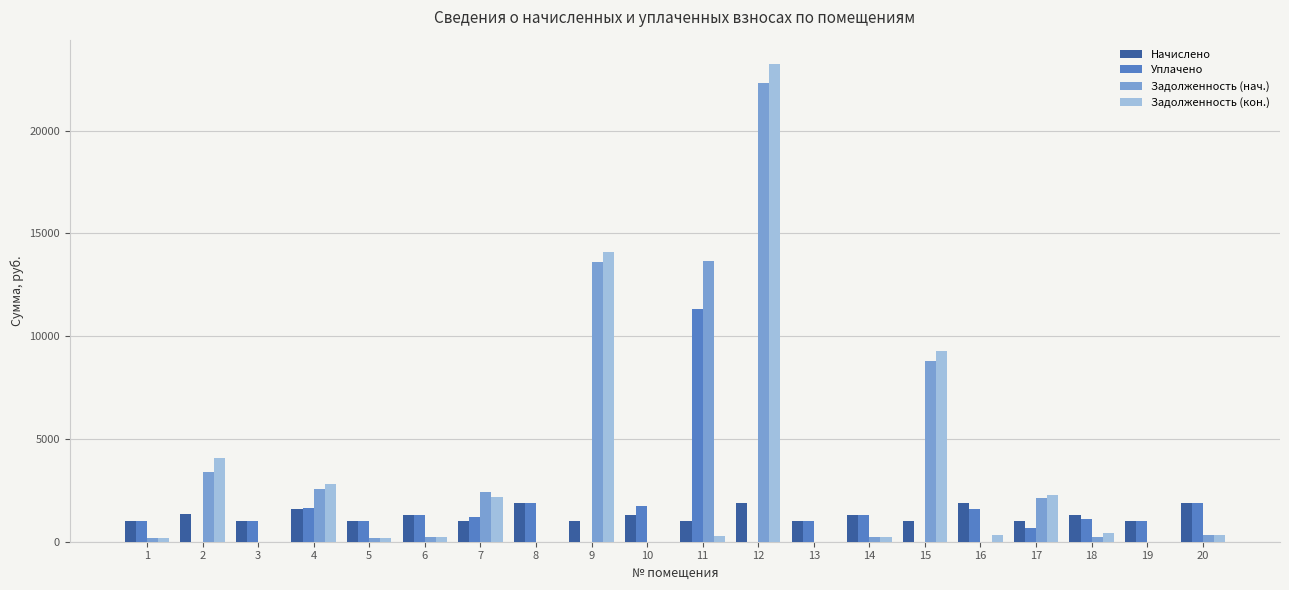

What is the greatest value displayed?

23265.1